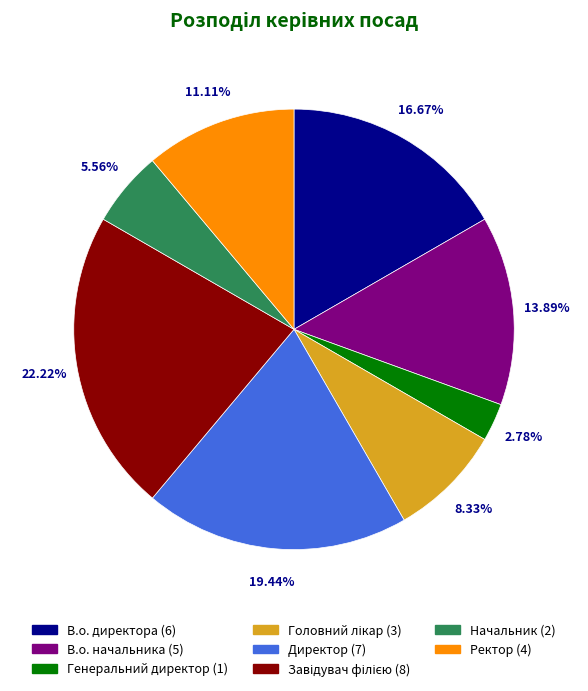

What is the total percentage of Ректор and Директор?

30.6%